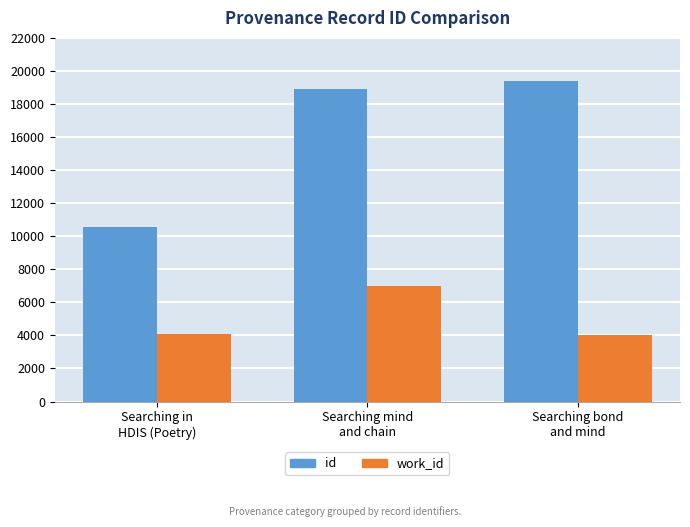

What is the label of the 1st bar from the left?

Searching in
HDIS (Poetry)